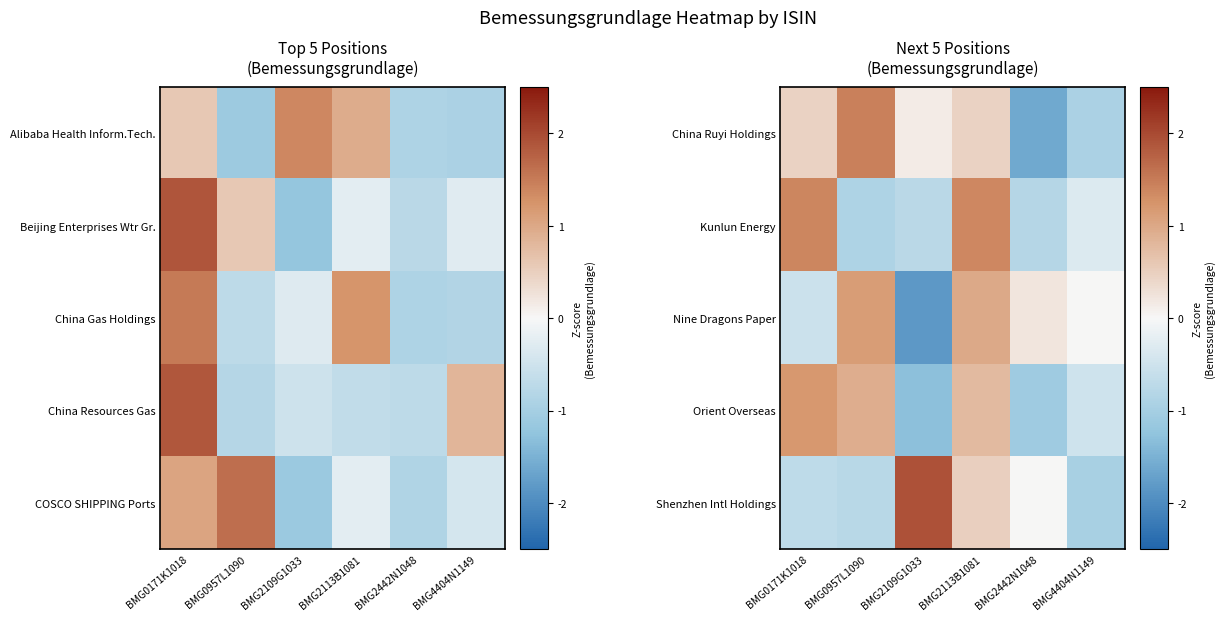

The Nine Dragons Paper series shows 1.0 at BMG2113B1081. True or false?

True